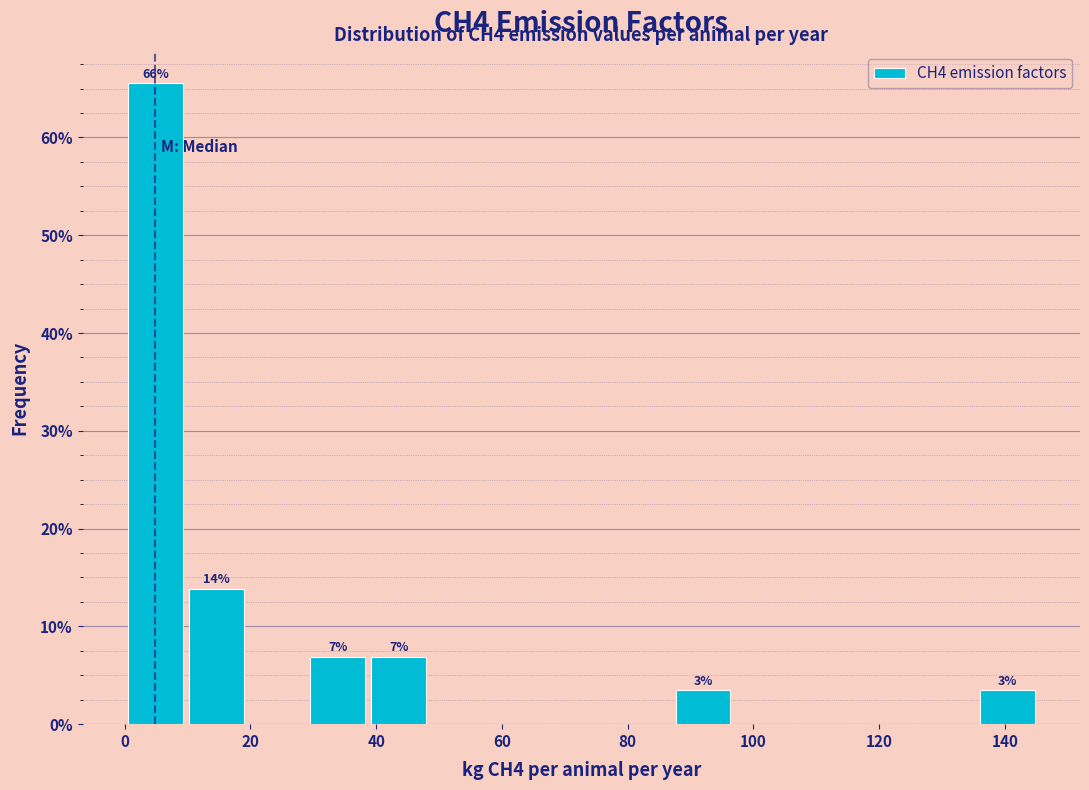

Which range on the x-axis has the tallest bar?

0 to 10